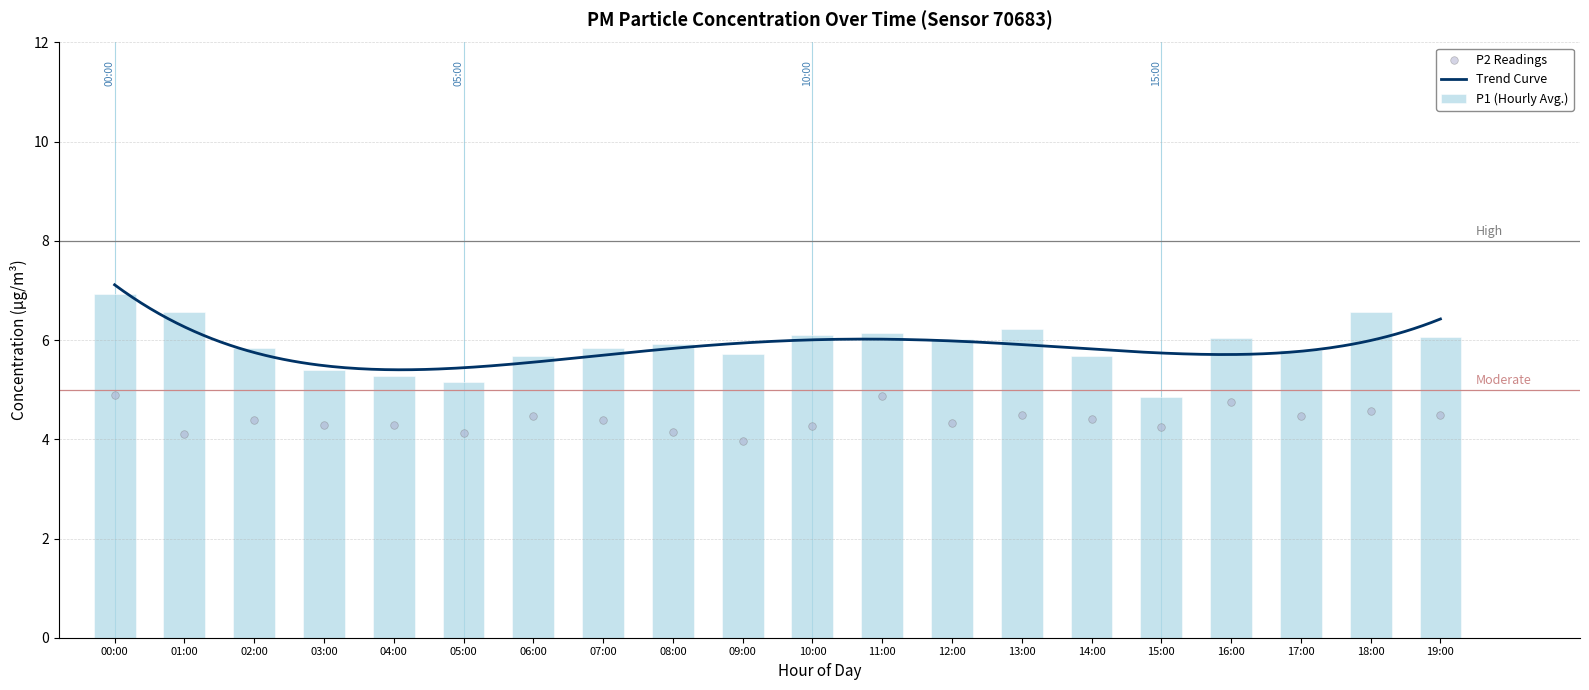

At which label does P1 (Hourly Avg.) reach its minimum?

15:00